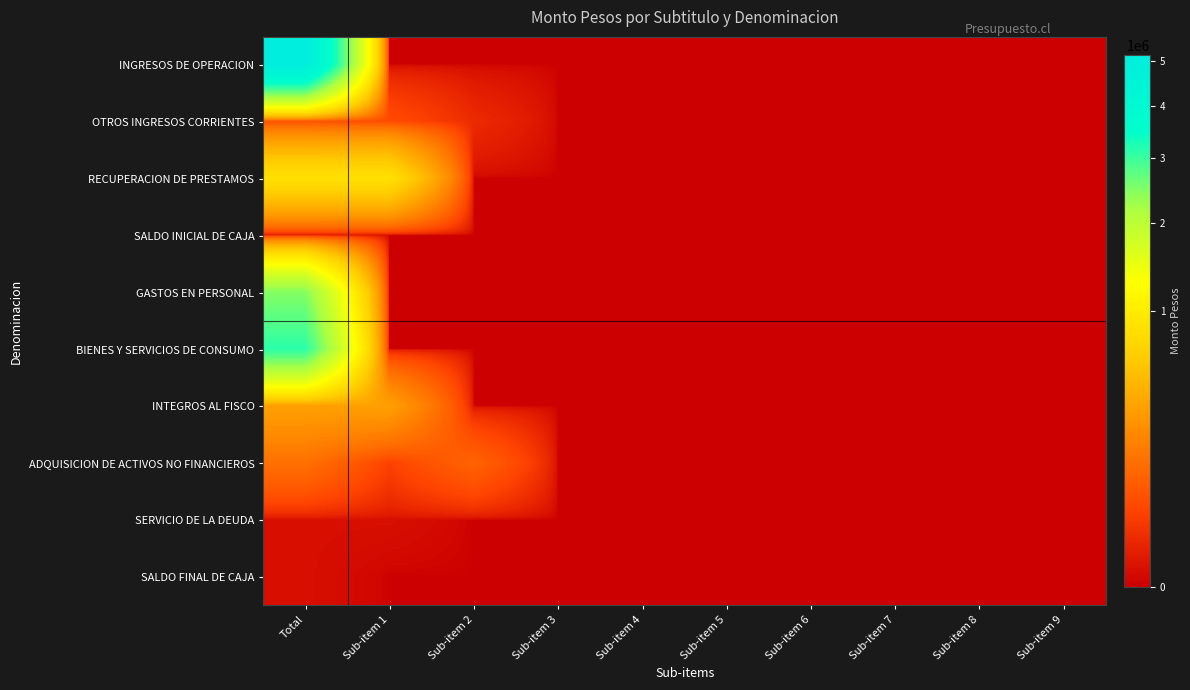

Between Sub-item 3 and Sub-item 1, which is larger?

Sub-item 3